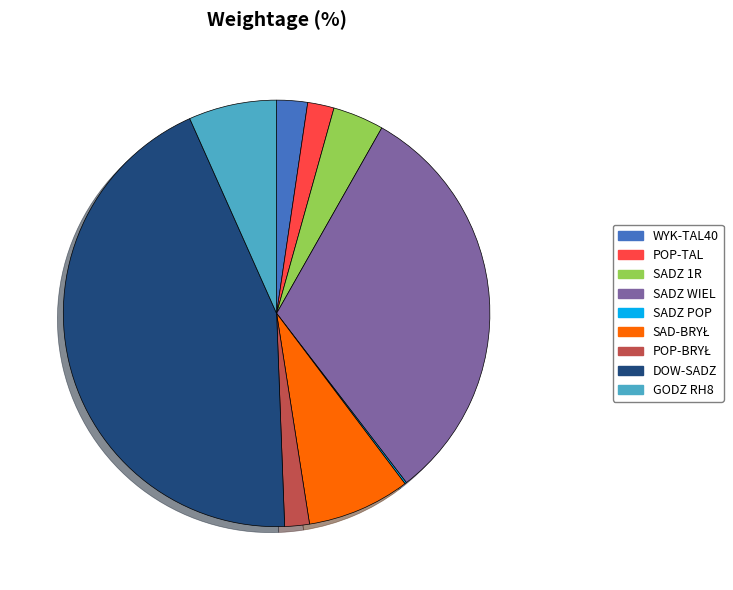

Does GODZ RH8 account for over 50% of the chart?

No